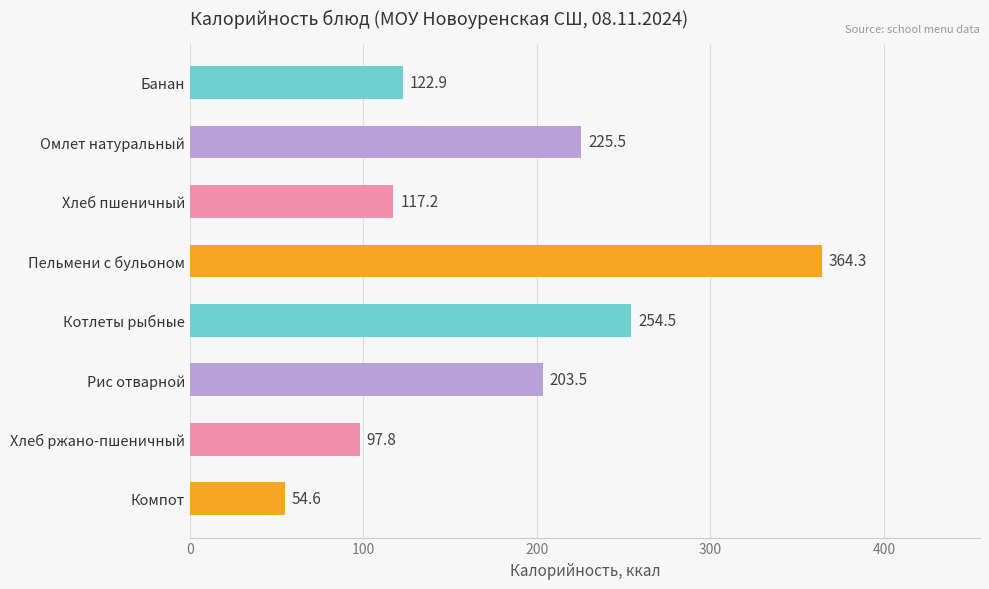

Which category has the highest value across all series?

Пельмени с бульоном